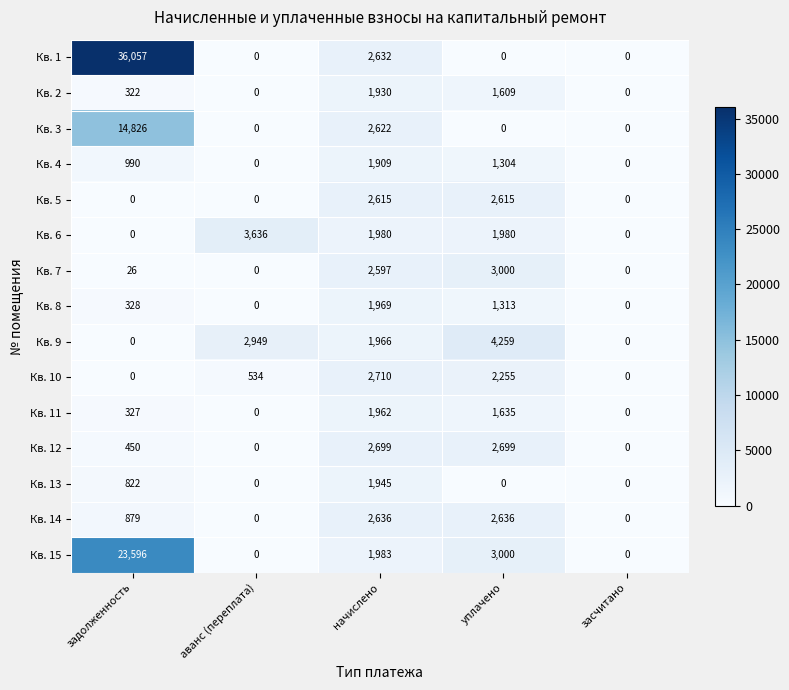

What is the greatest value displayed?

36057